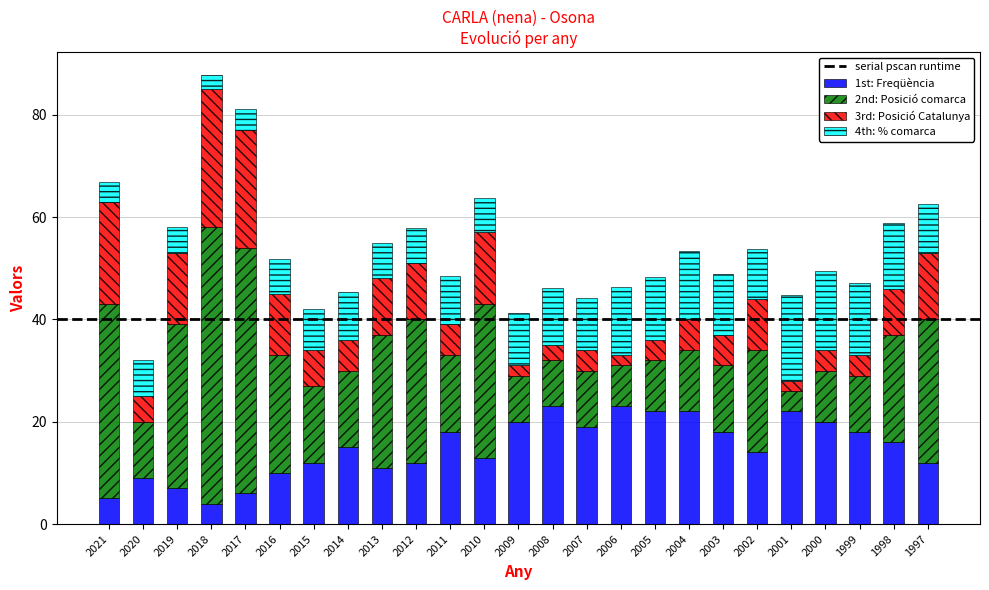

True or false: 1st: Freqüència has a value of 15.4 at 2006.

False